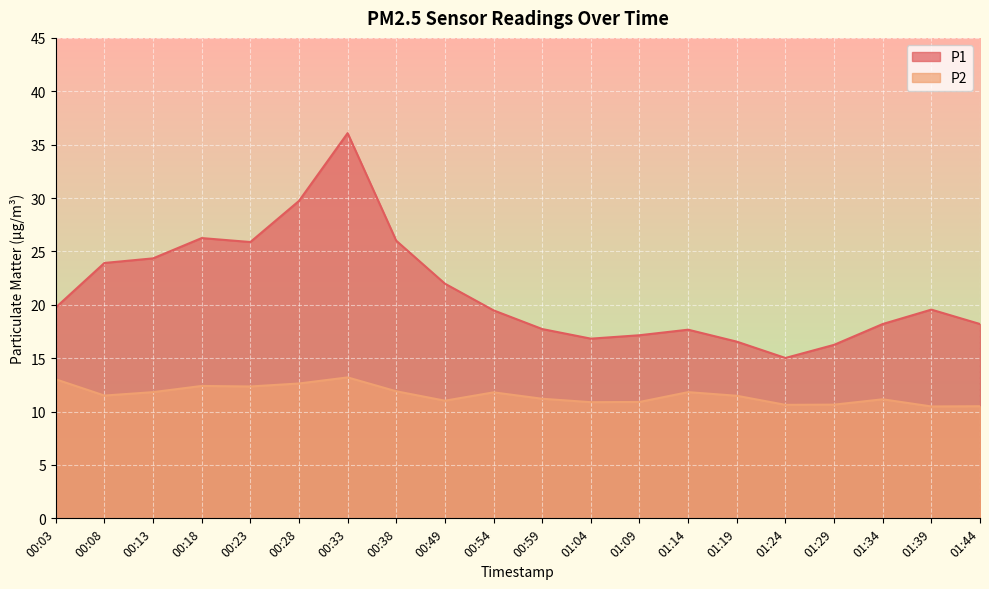

How many data points in P1 are above 19?

11